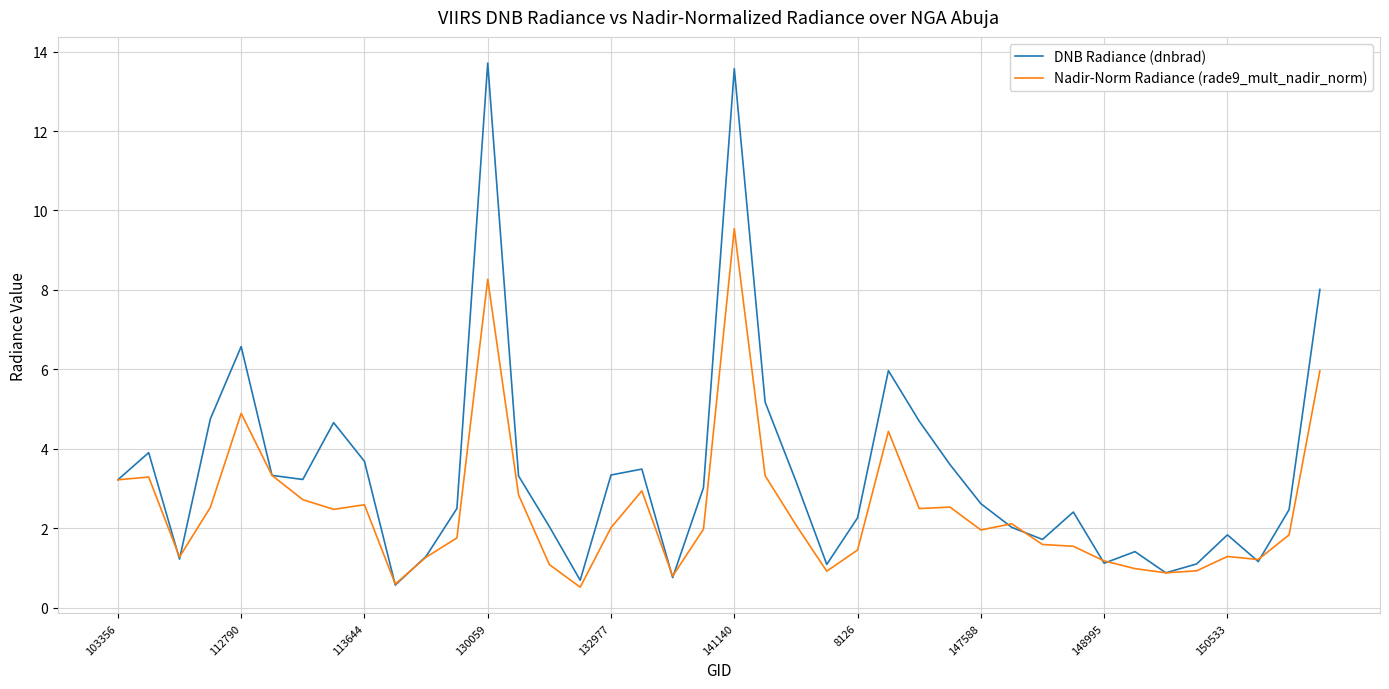

Which series has the largest range (max minus min)?

DNB Radiance (dnbrad)